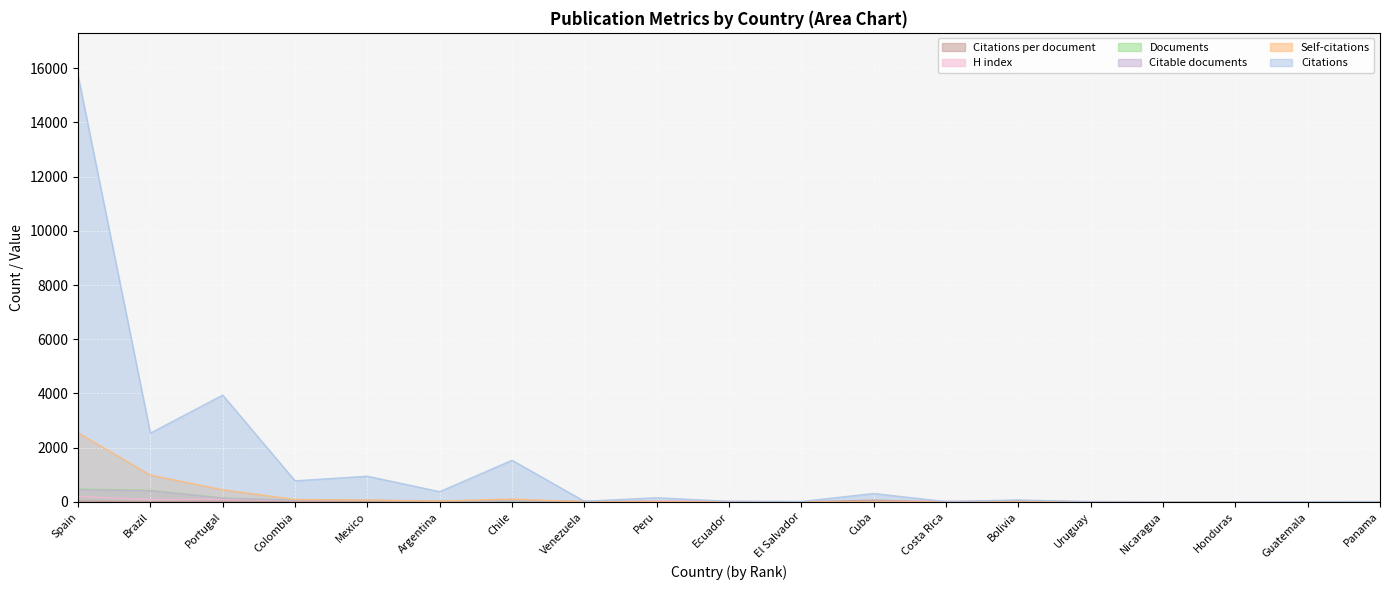

What is the label of the 16th point from the right?

Colombia